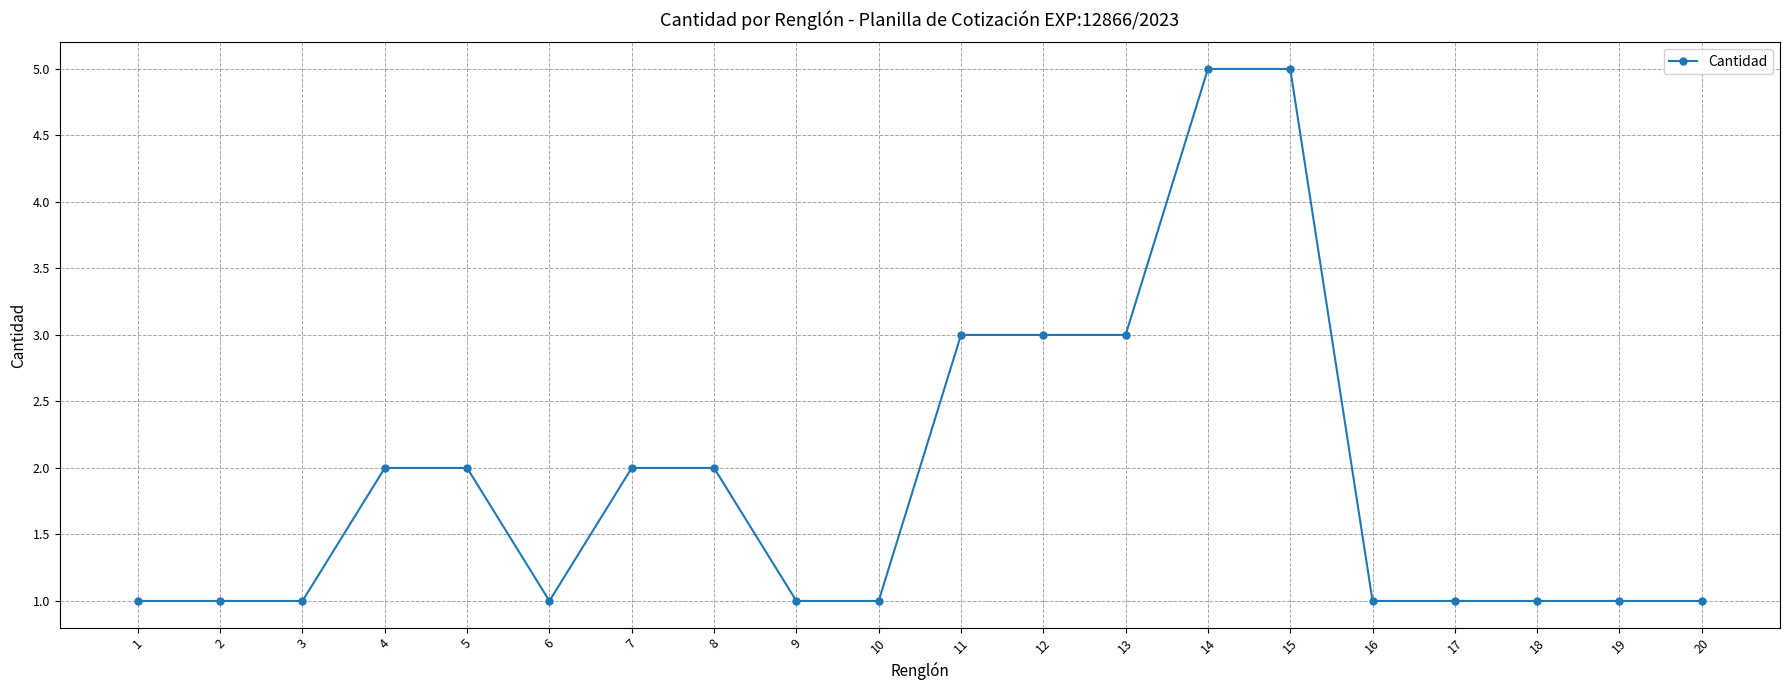

What is the difference between the second highest and second lowest values?

4